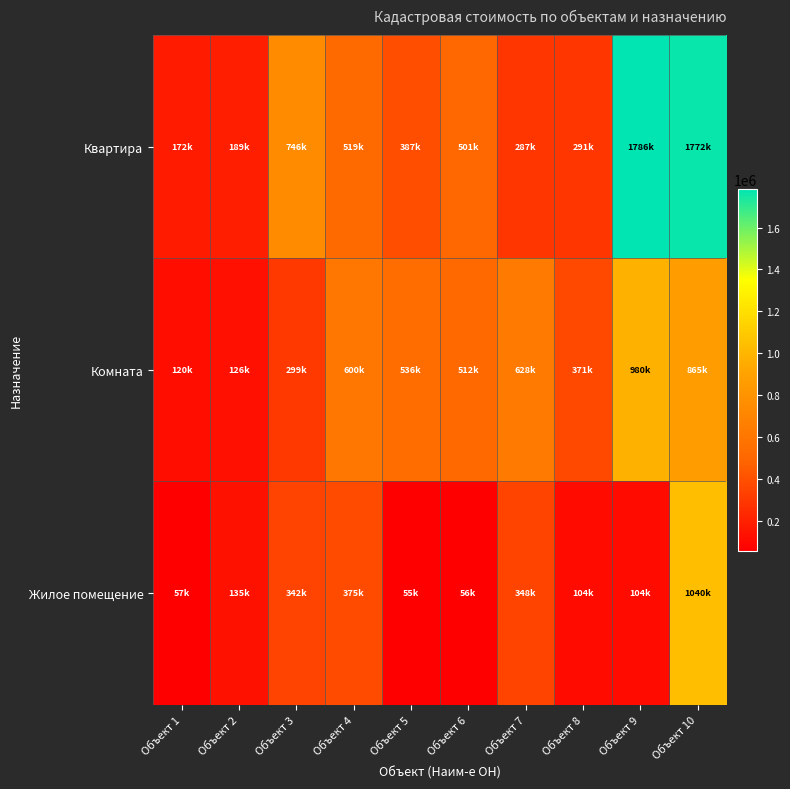

How many data points does each series have?

10